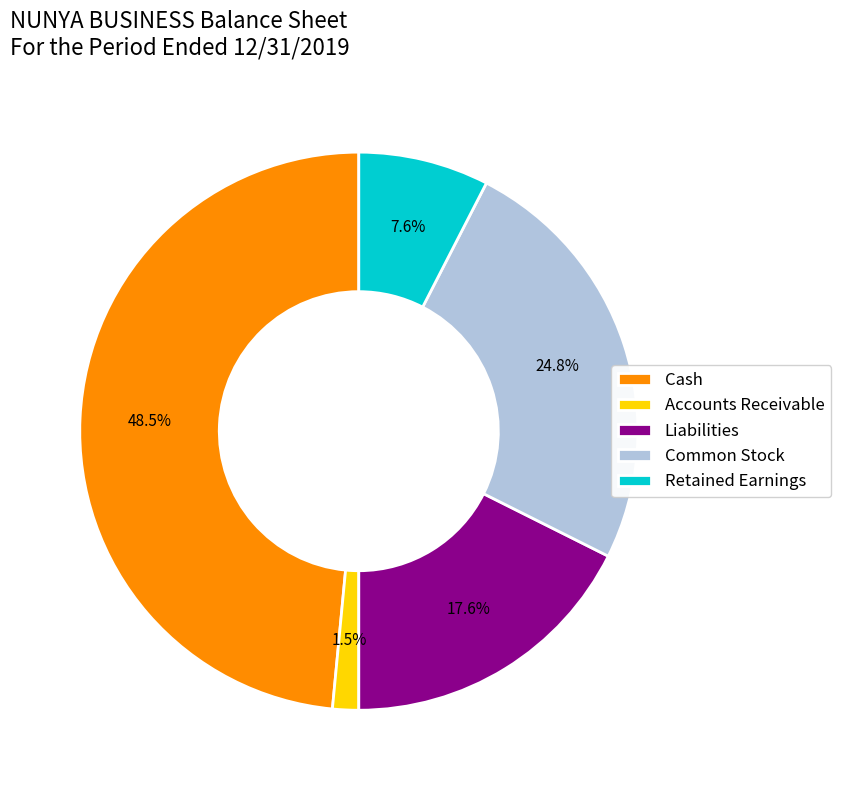

Combined, do Cash and Retained Earnings account for over 50%?

Yes